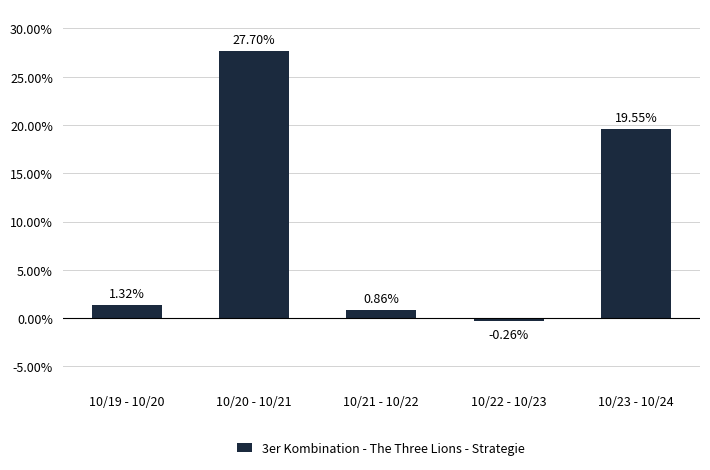

How many values are above zero?

4